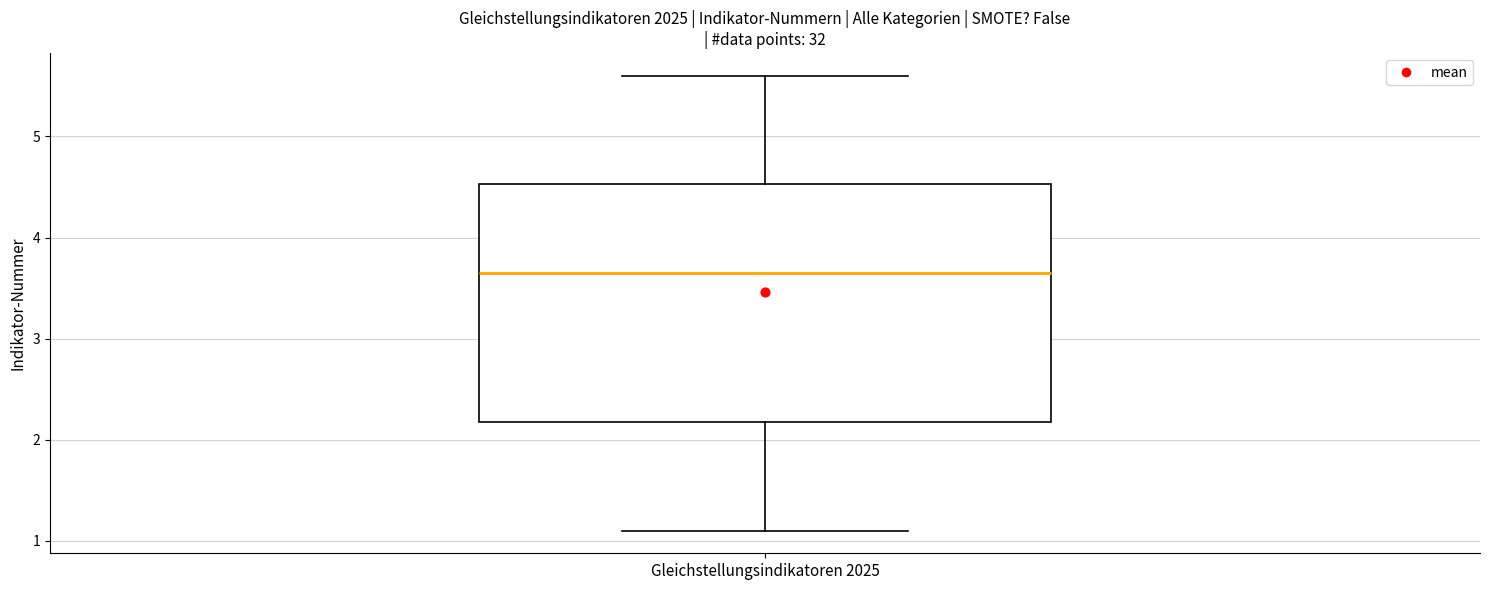

Transcribe this box plot: give where the median line is, the range the box spans, and where the two whiskers end, as read against the y-axis. The values are not printed on the chart, so give them approximately, as read against the axis.

median 3.7, box 2.2 to 4.5, whiskers 1.1 to 5.6